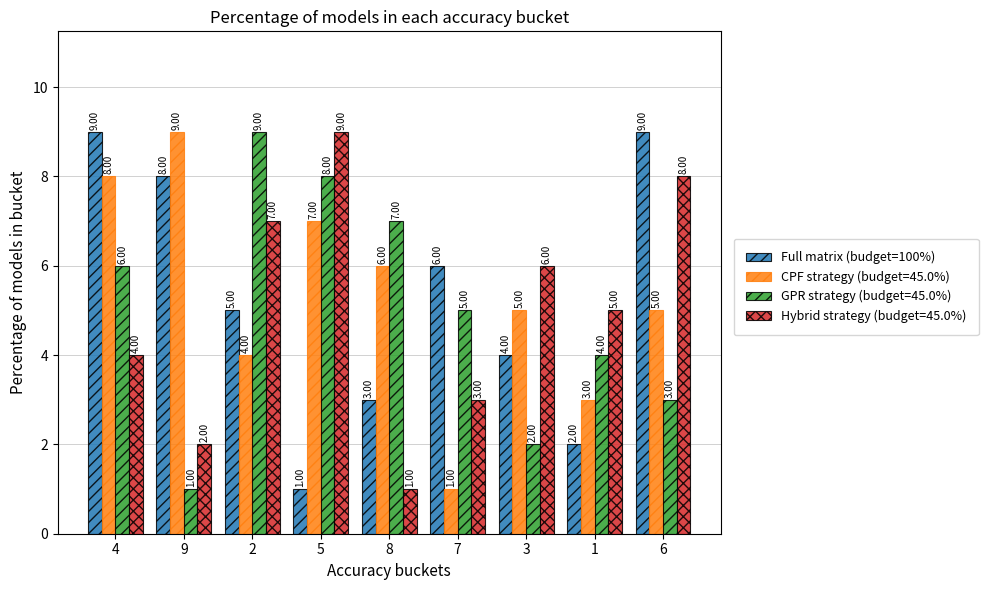

Which series has the largest total across all categories?

CPF strategy (budget=45.0%)